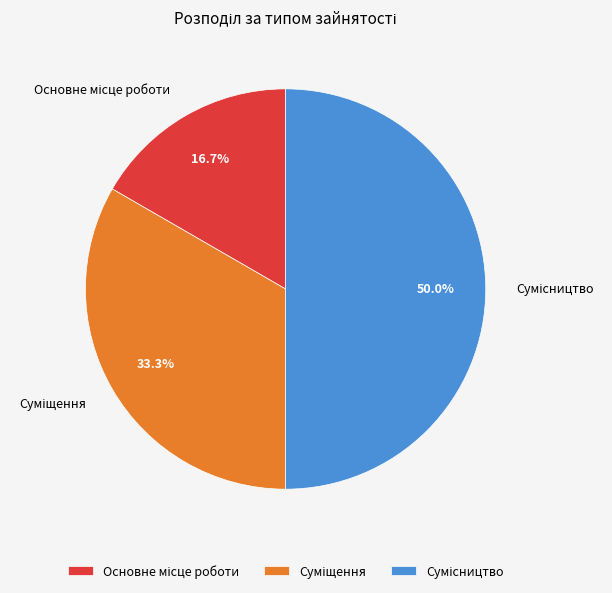

The Сумісництво slice represents 41% of the pie. True or false?

False